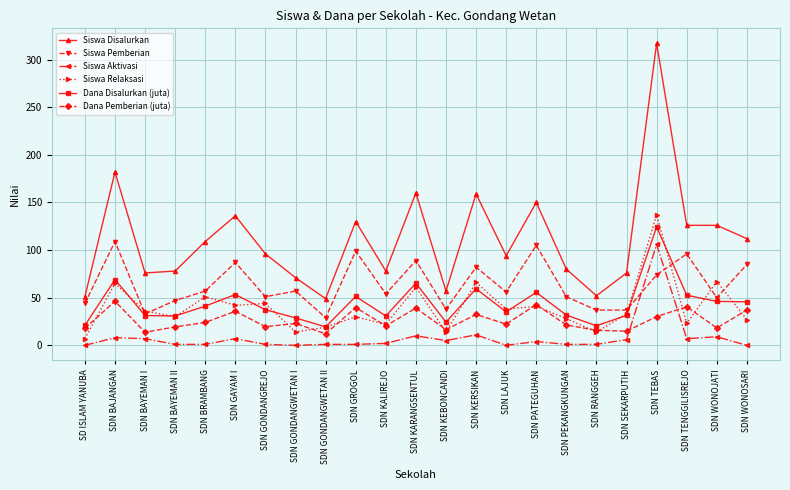

What is the label of the 23rd point from the left?

SDN WONOSARI